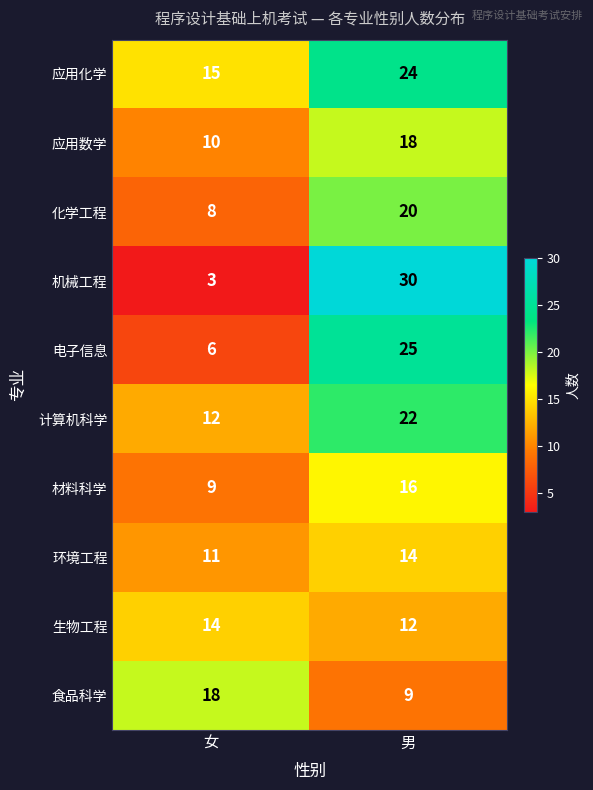

Rank the categories by 化学工程 value from highest to lowest.

男, 女